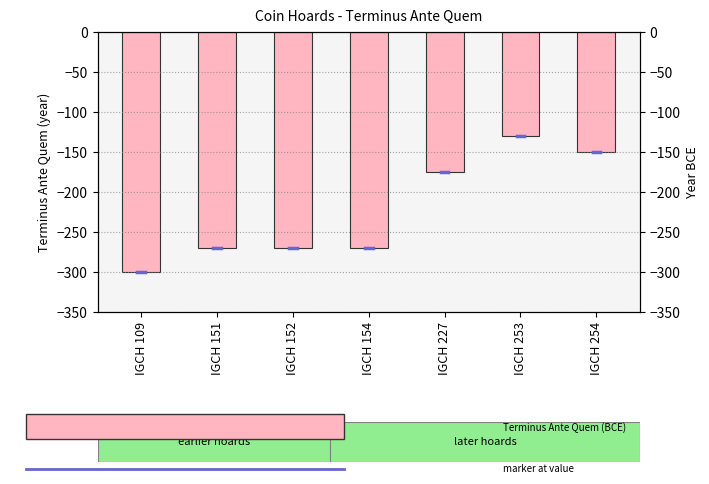

At which category does the chart reach its peak across all series?

IGCH 253